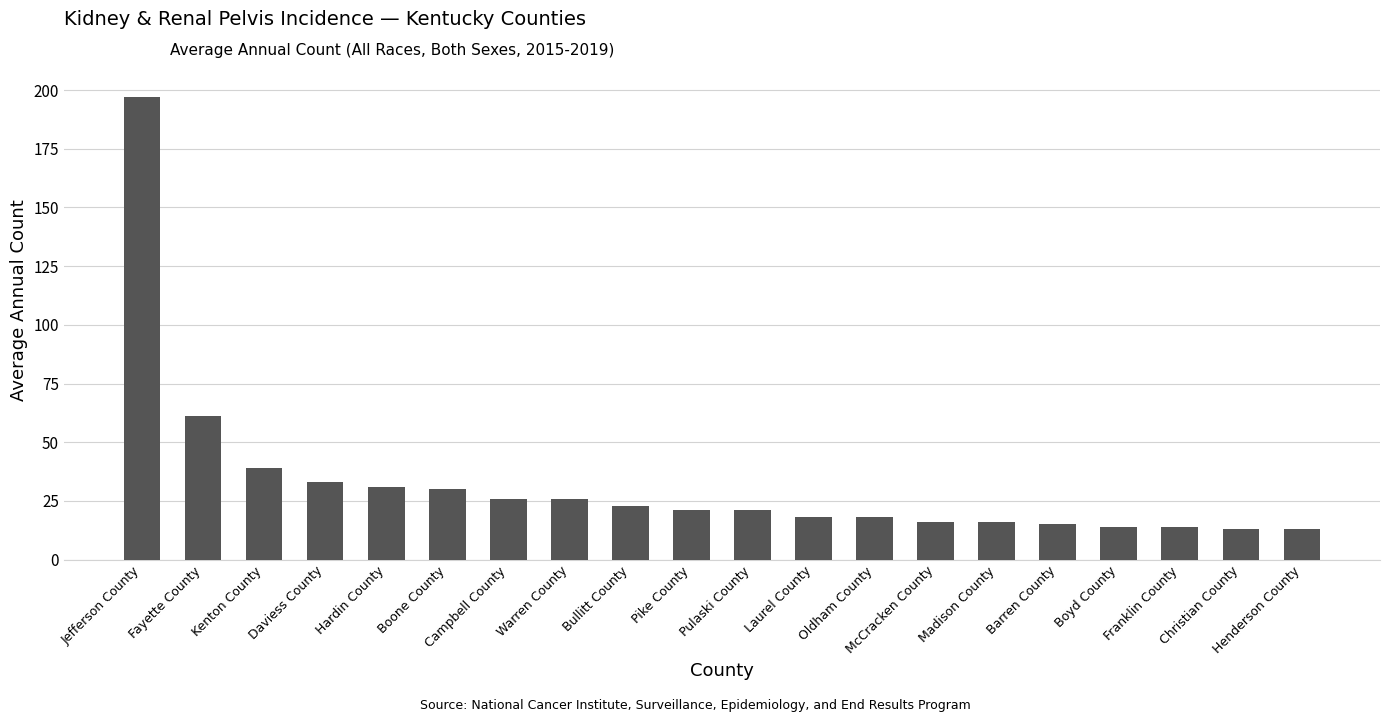

What is the sum of all values?

645